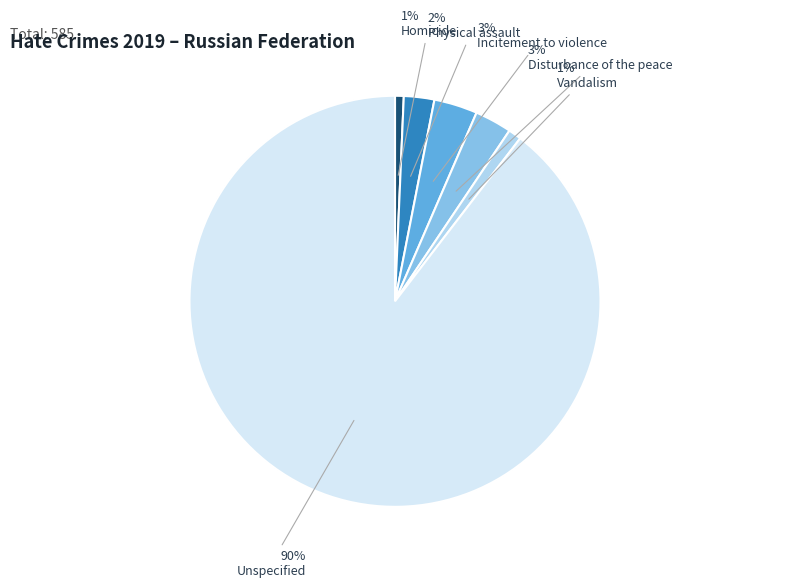

Is there any slice that represents more than half of the pie?

Yes